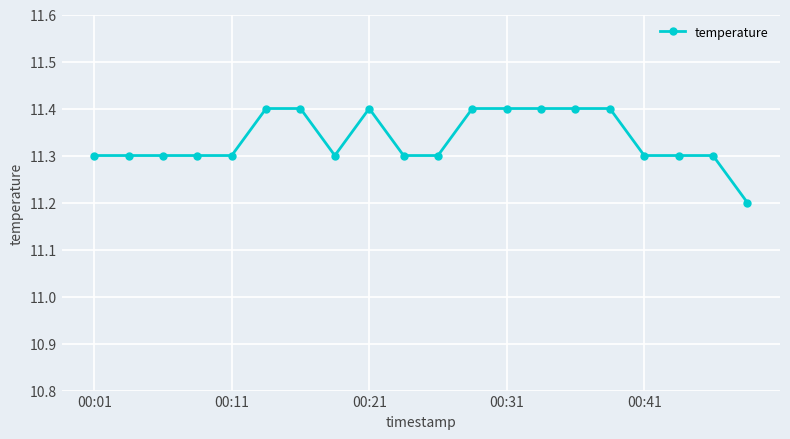

What is the greatest value displayed?

11.4